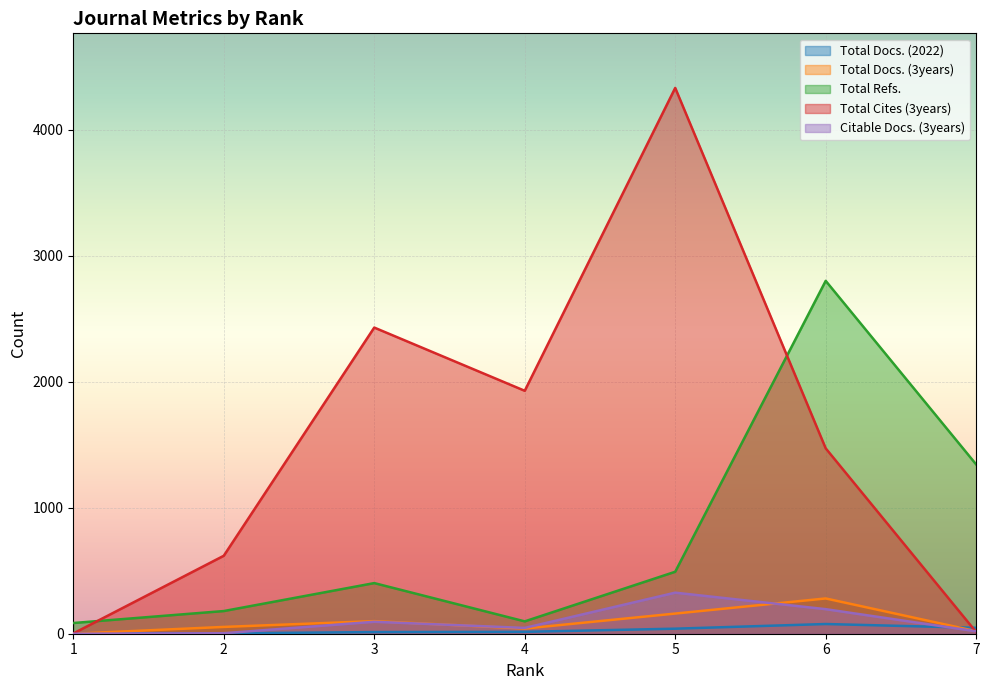

Reading right to left, what are all the values shown in this chart?

Total Docs. (2022): 7=47	6=77	5=40	4=15	3=13	2=3	1=4
Total Docs. (3years): 7=20	6=280	5=160	4=41	3=100	2=54	1=0
Total Refs.: 7=1344	6=2802	5=492	4=98	3=402	2=180	1=85
Total Cites (3years): 7=13	6=1472	5=4334	4=1929	3=2431	2=619	1=2
Citable Docs. (3years): 7=19	6=195	5=326	4=46	3=95	2=4	1=0